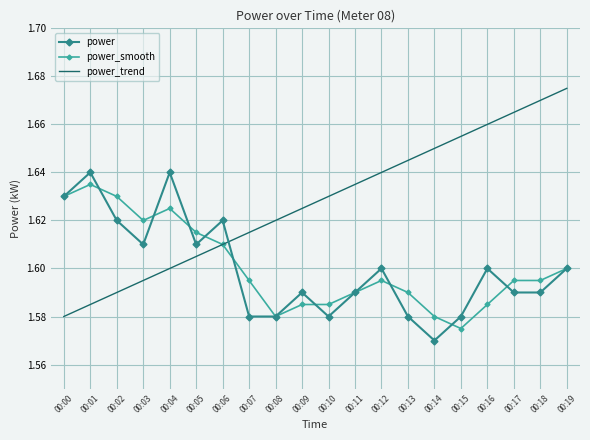

The power series shows 1.6 at 00:14. True or false?

True